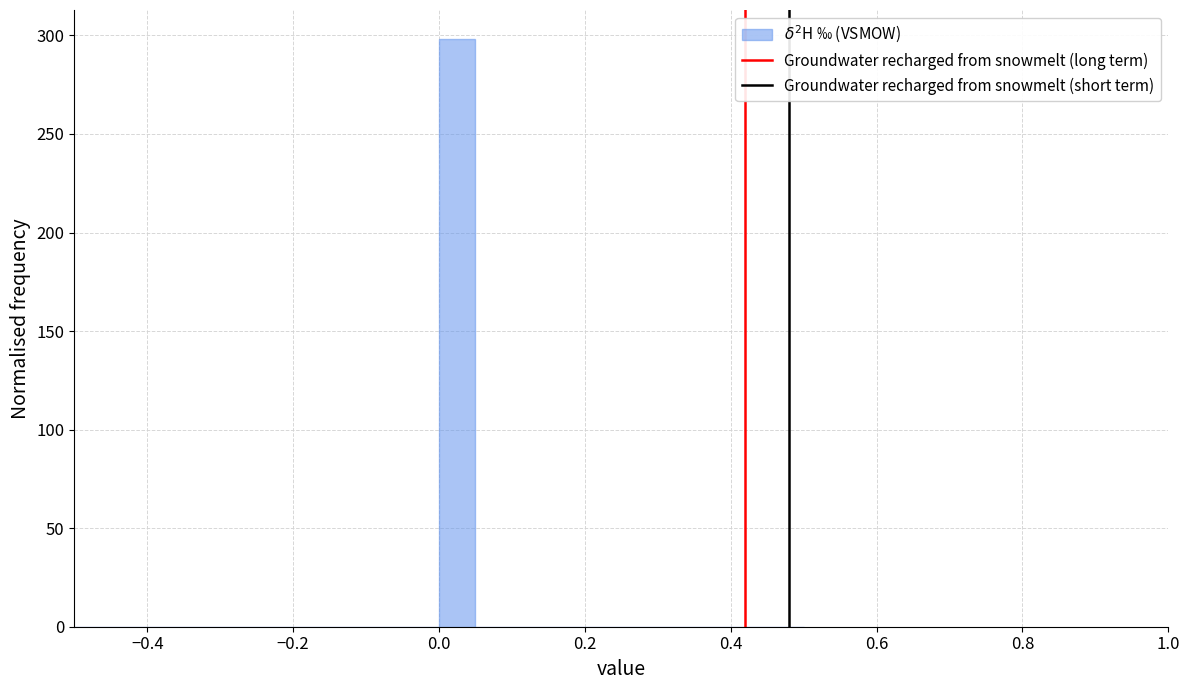

Read against the x-axis, roughly where is the centre of the tallest bar?

0.02